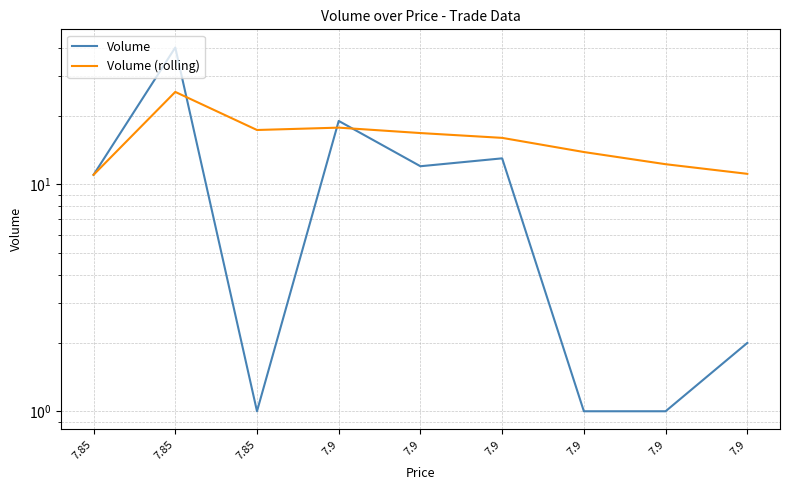

What is the sum of all Volume (rolling) values?

141.6